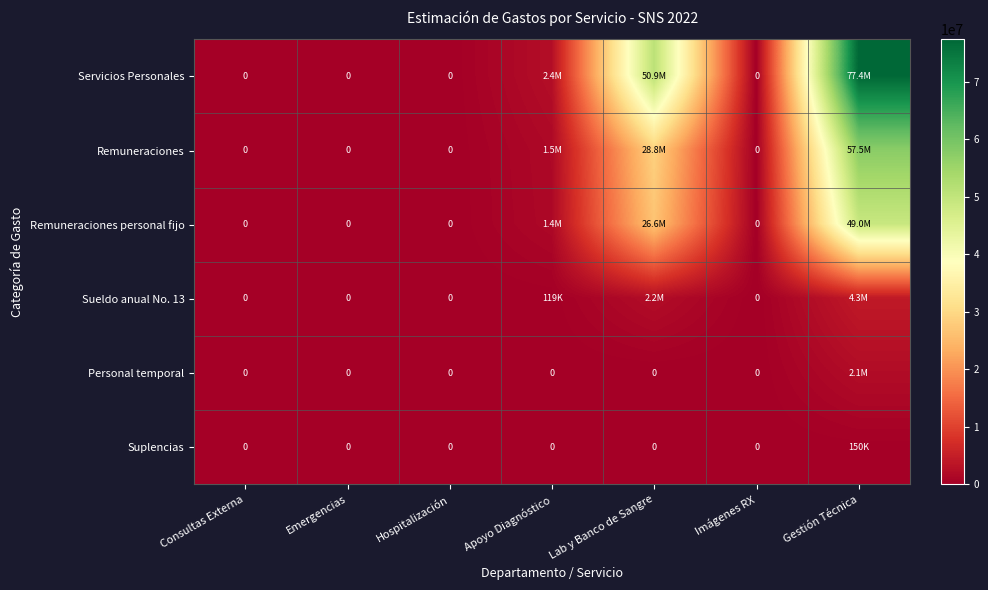

The value of Remuneraciones personal fijo at Hospitalización is -21989416.0. True or false?

False